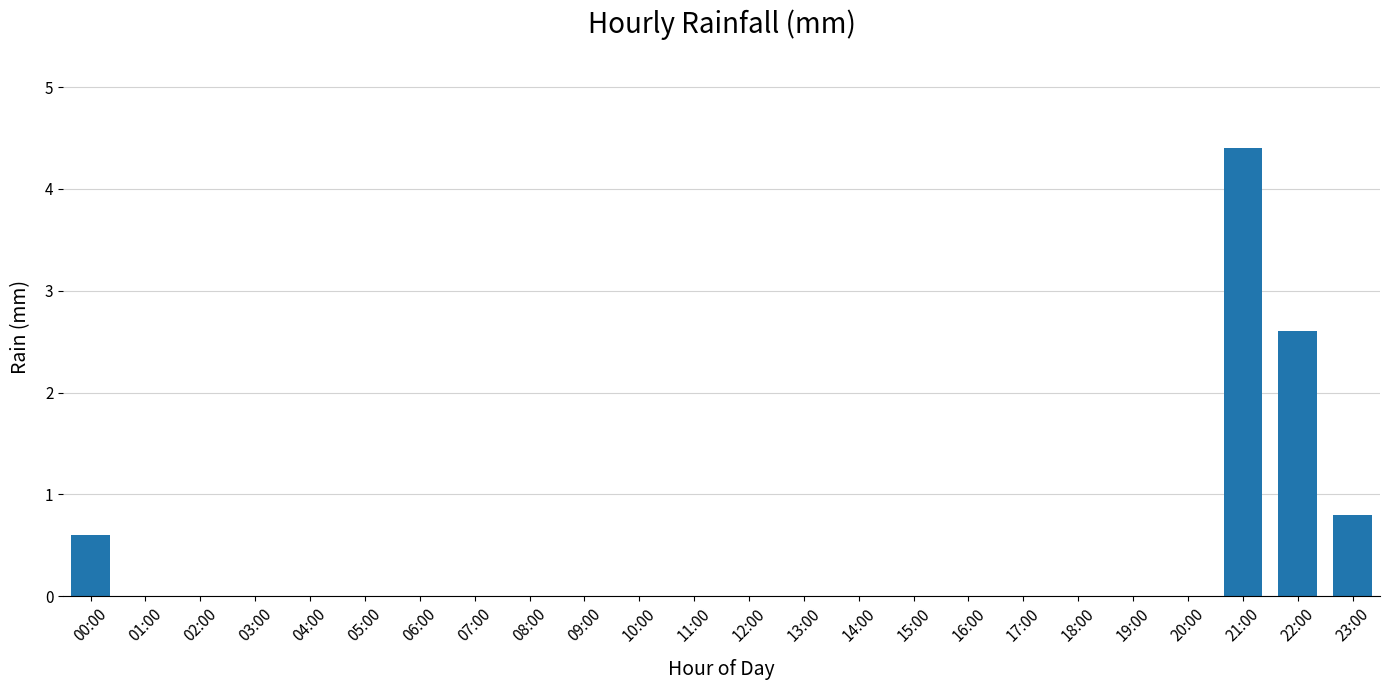

What is the maximum value shown in the chart?

4.4